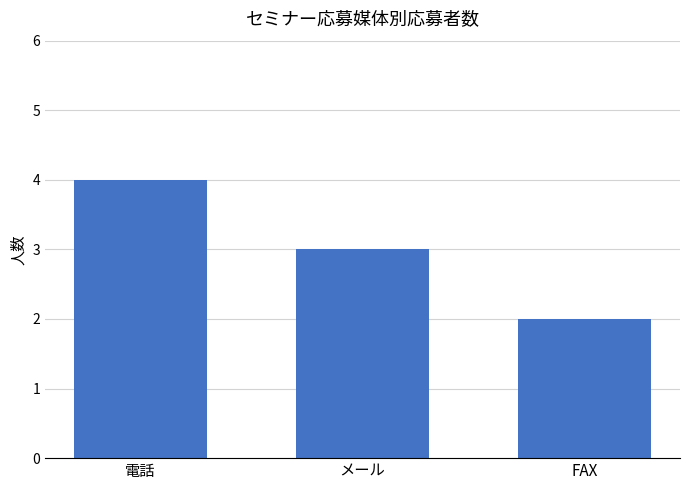

What is the label of the 1st bar from the left?

電話